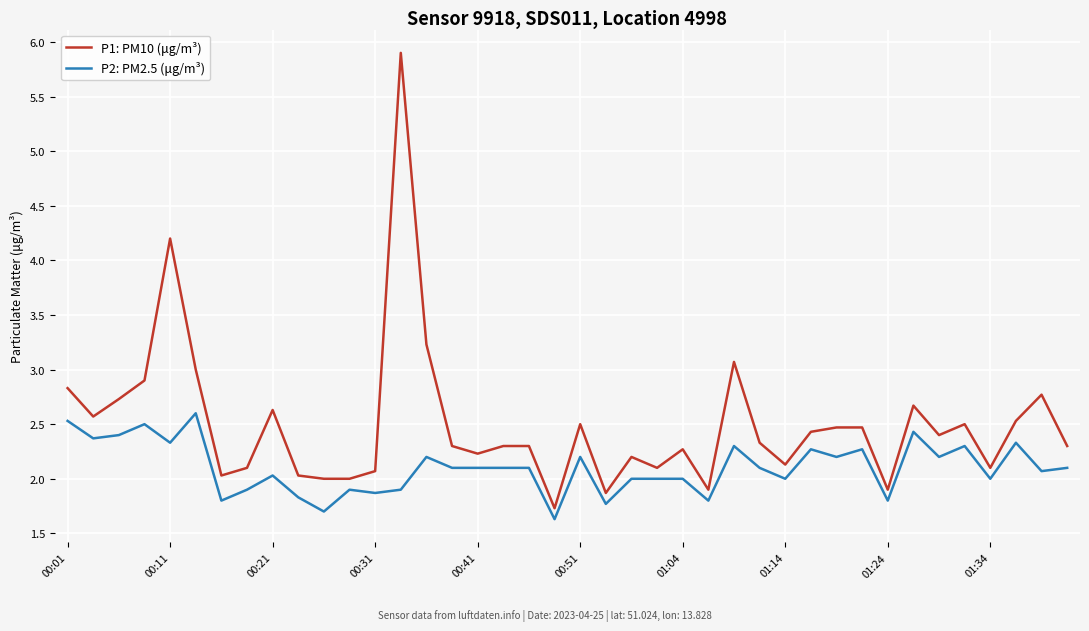

What is the sum of all P1: PM10 (μg/m³) values?

100.0